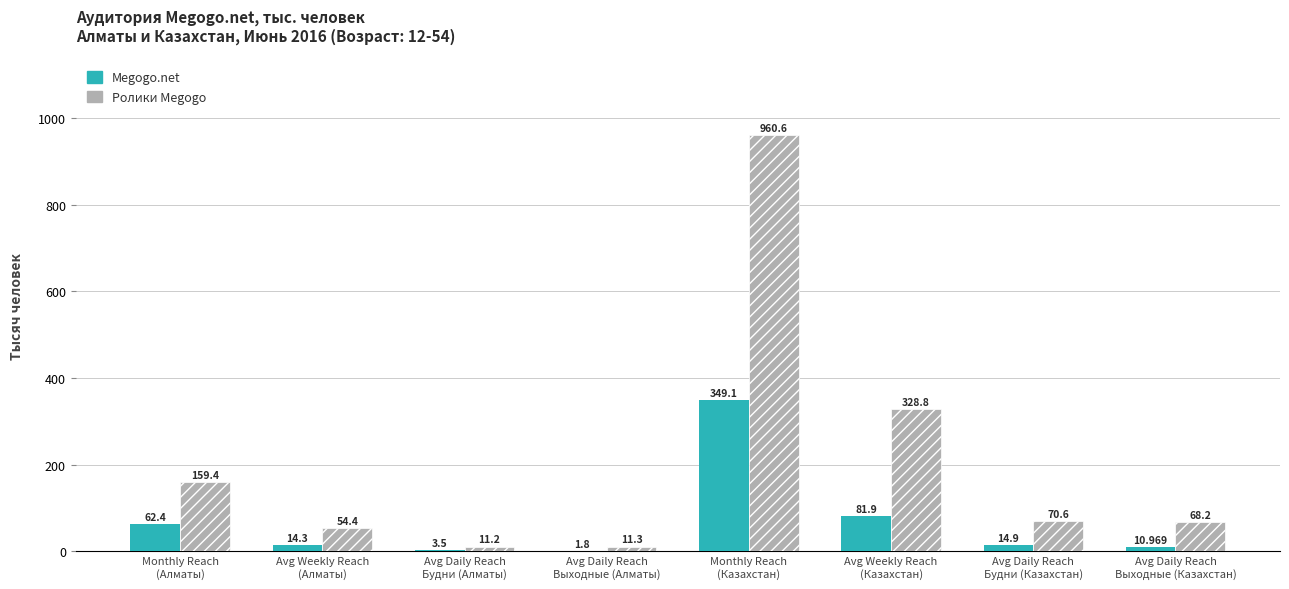

Reading left to right, extract all data points from this chart.

Megogo.net: 62.4	14.3	3.5	1.8	349.1	81.9	14.9	11.0
Ролики Megogo: 159.4	54.4	11.2	11.3	960.6	328.8	70.6	68.2